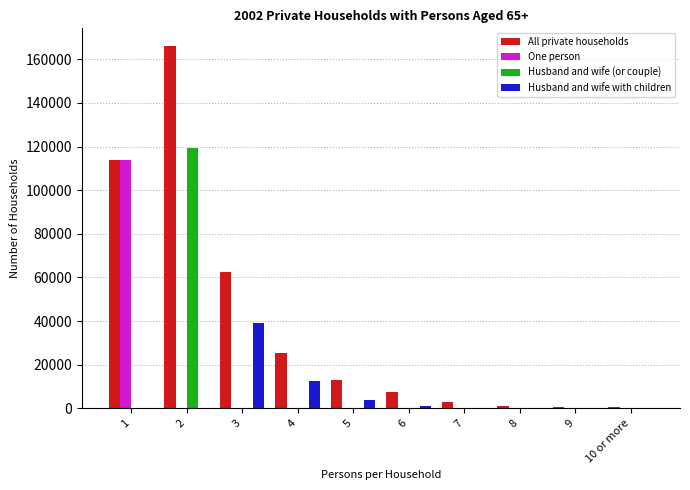

The value of One person at 8 is 0. True or false?

True